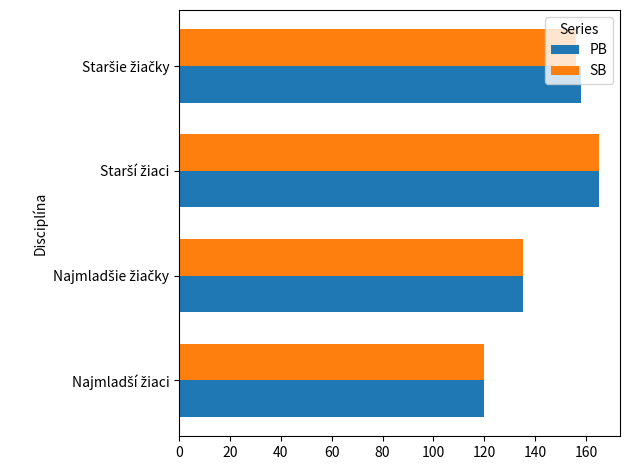

What is the difference between the maximum and minimum values in the PB series?

45